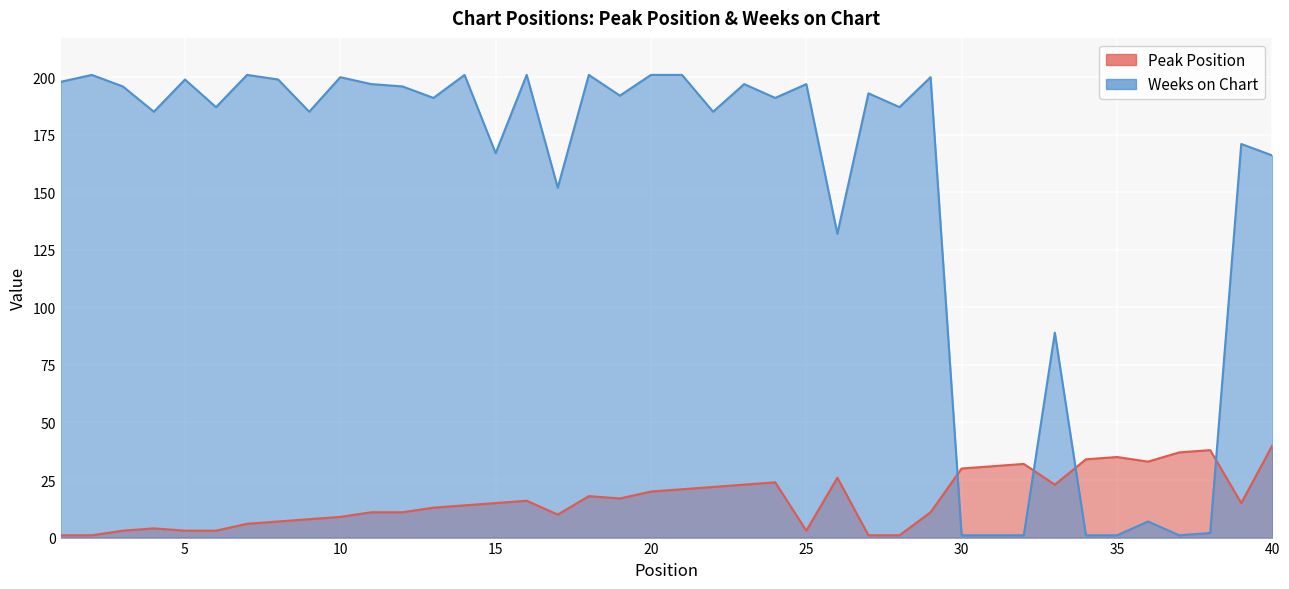

Between 10 and 32, which series saw the biggest shift?

Weeks on Chart